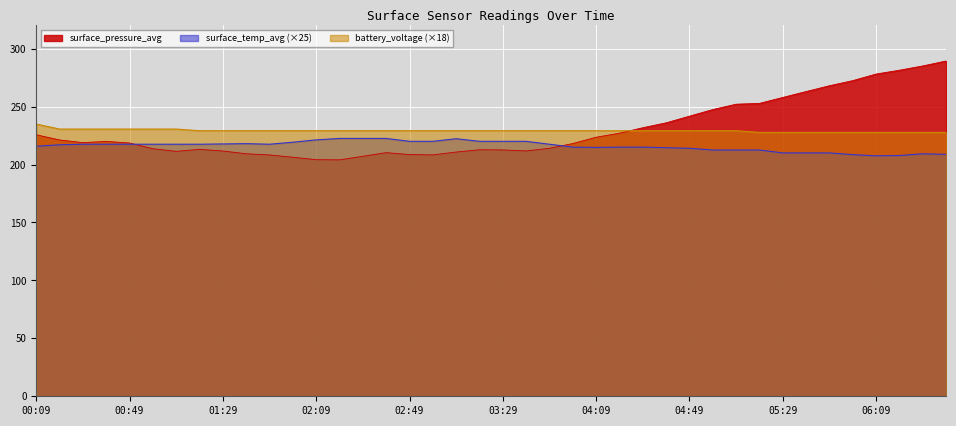

At which label is surface_pressure_avg closest to 246?

04:59